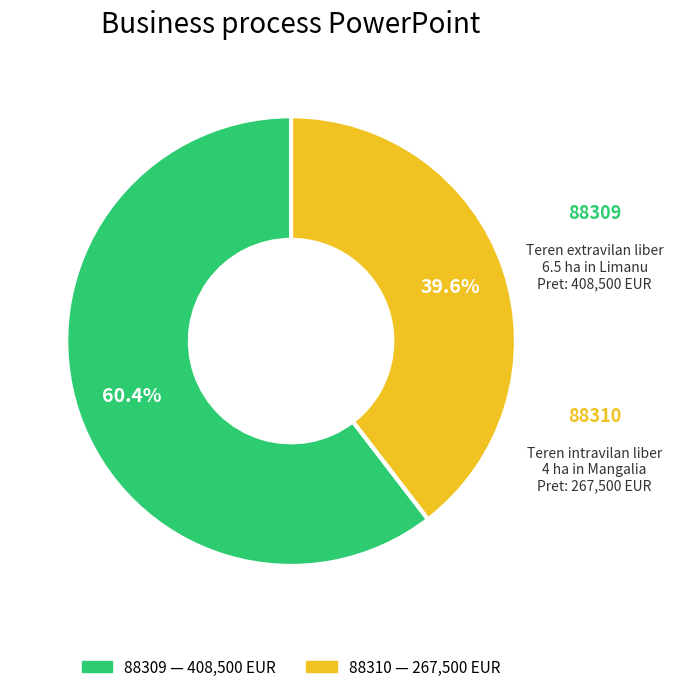

How many segments does this pie chart have?

2